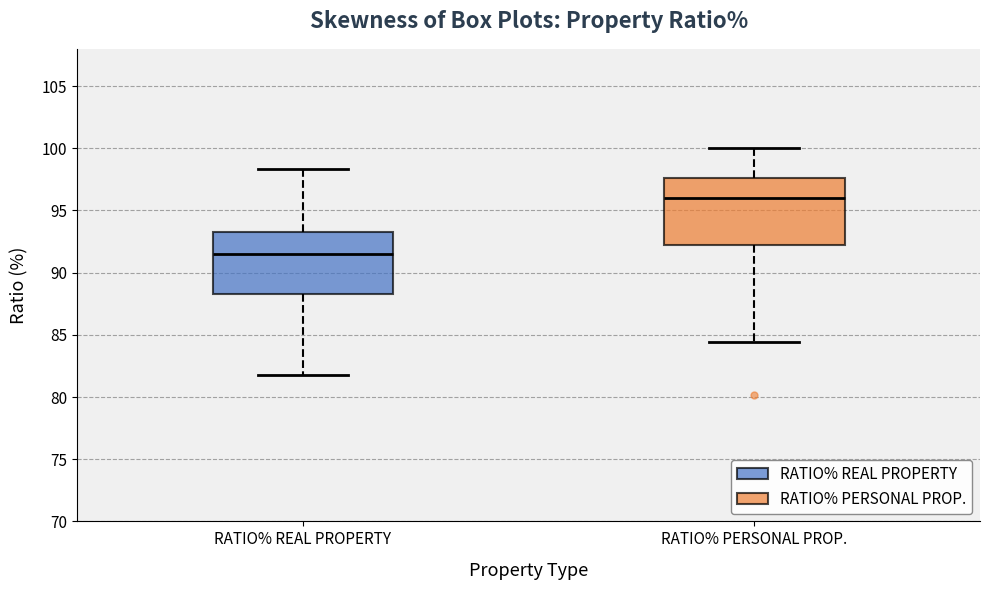

Reading left to right, read every box against the y-axis: the position of its median line, the range the box covers, and the ends of its whiskers. The values are not printed on the chart, so give them approximately, as read against the axis.

RATIO% REAL PROPERTY: median 91.5, box 88.5 to 93.5, whiskers 82.0 to 98.5
RATIO% PERSONAL PROP.: median 96.0, box 92.5 to 97.5, whiskers 84.5 to 100.0